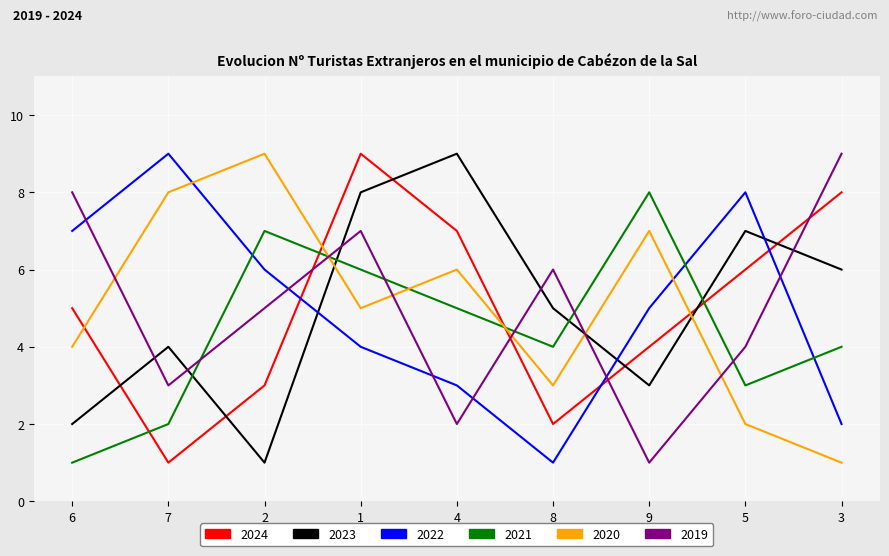

Which series changed the most between 9 and 3?

2019